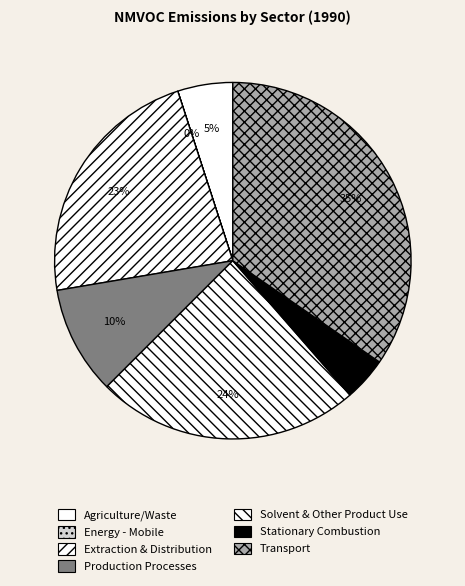

Which category has the biggest portion of the pie?

Transport